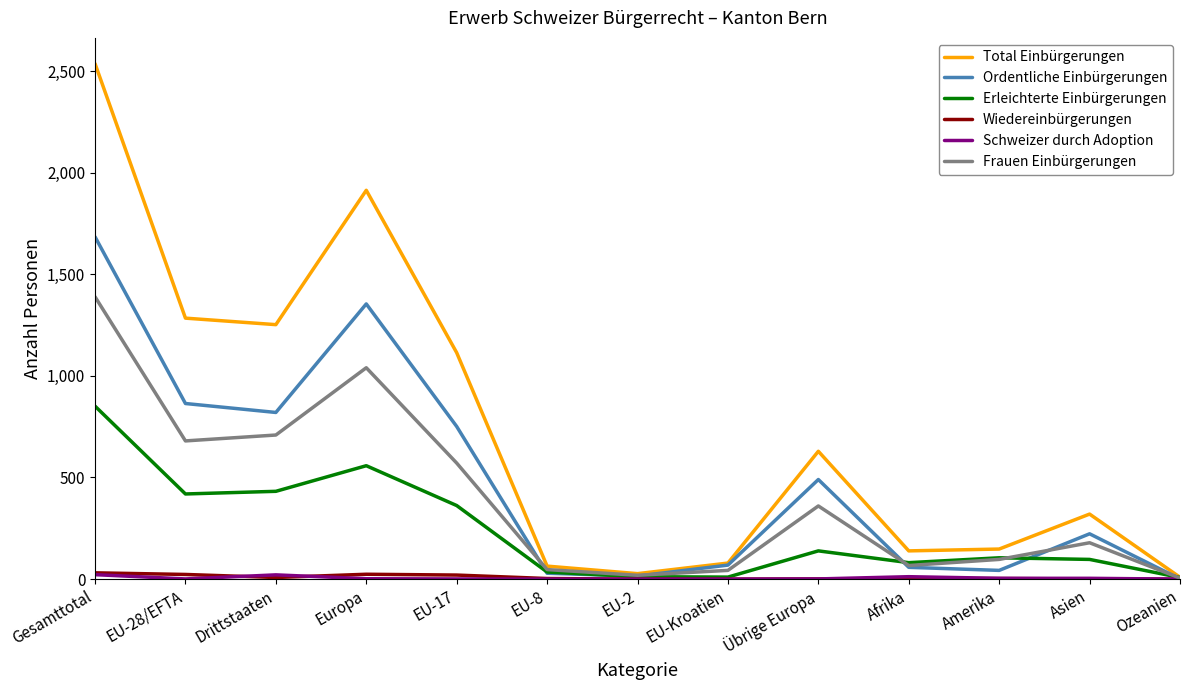

True or false: Frauen Einbürgerungen has more than 1 points higher than both neighbors.

True